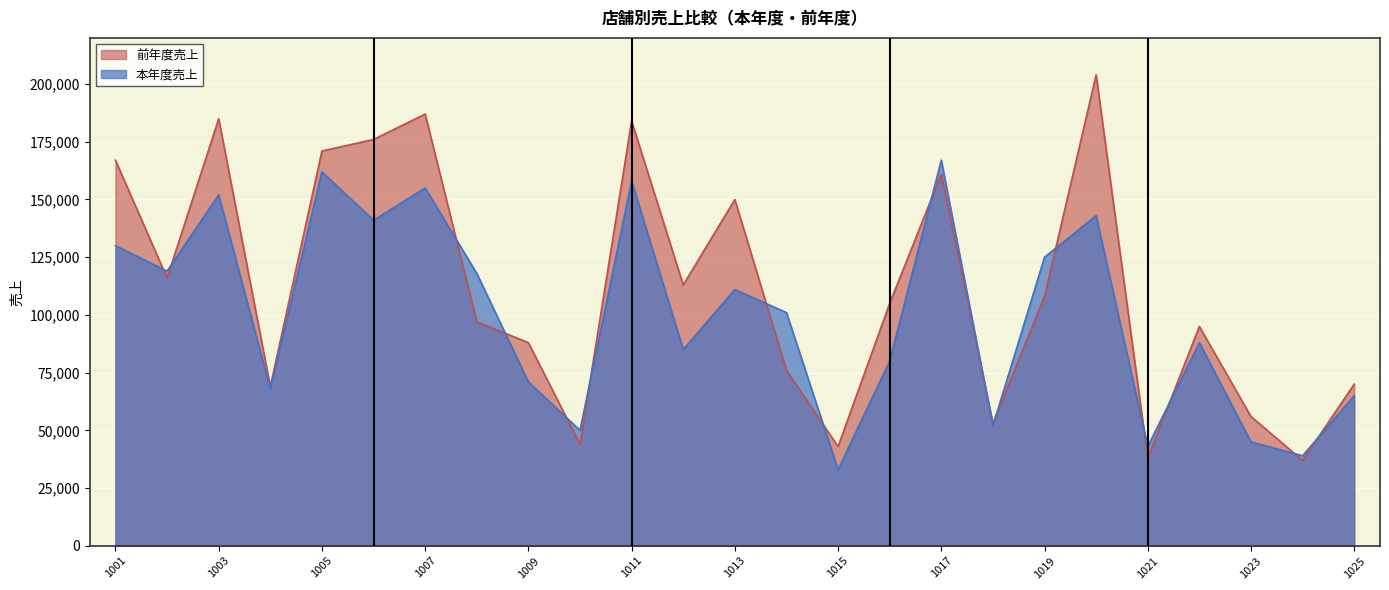

Which series has the widest spread of values?

前年度売上